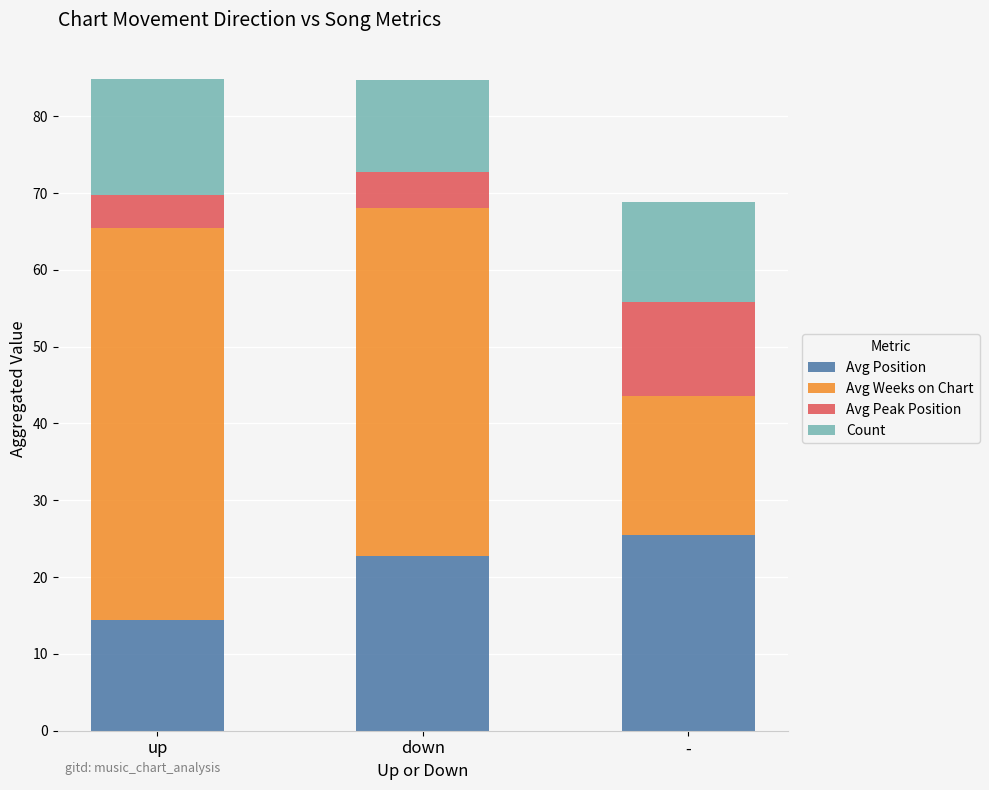

Rank the categories by Avg Position value from lowest to highest.

up, down, -